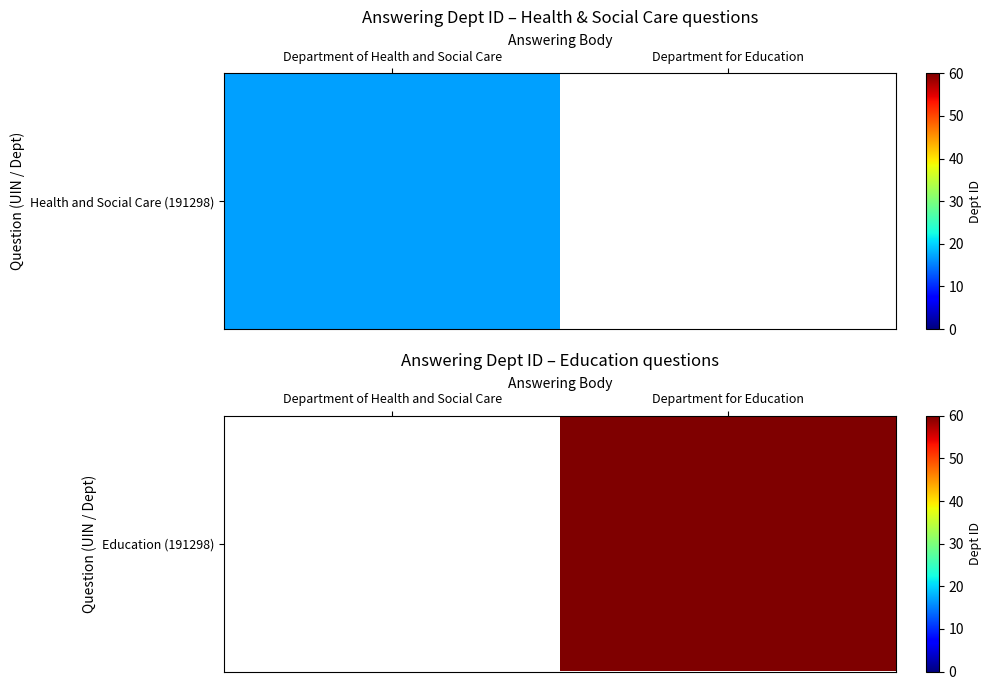

What is the maximum value shown in the chart?

60.0